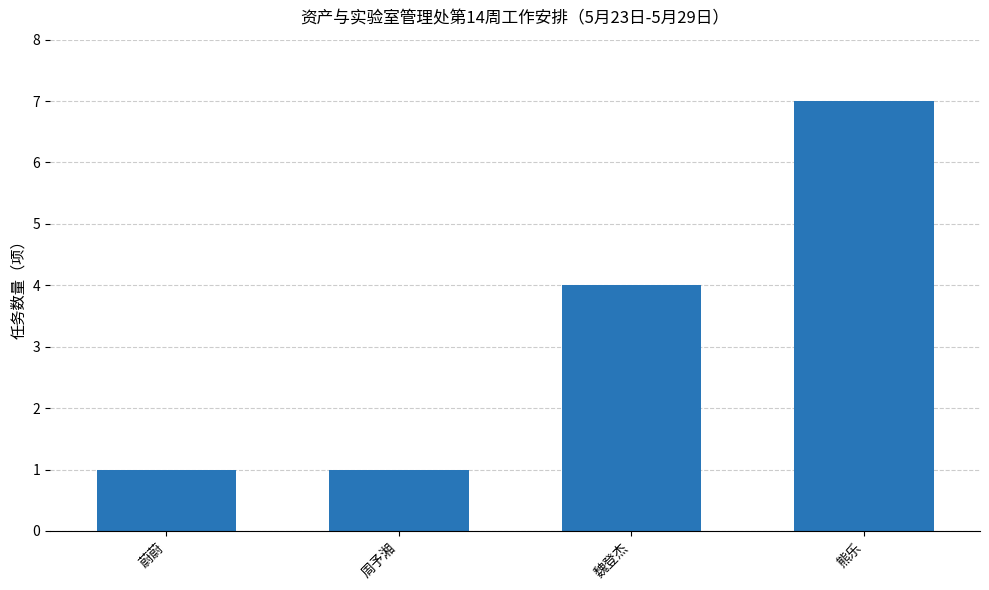

Count the values in the range 1 to 7.

4